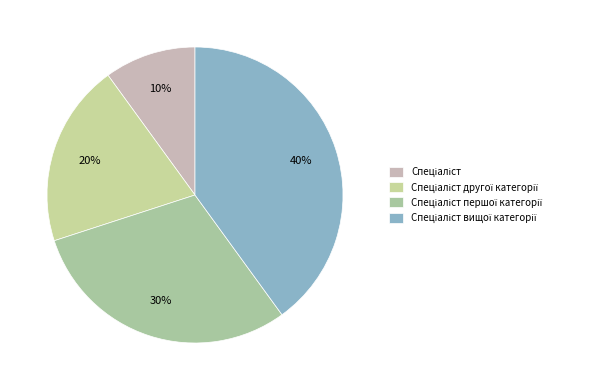

How many slices are in this pie chart?

4